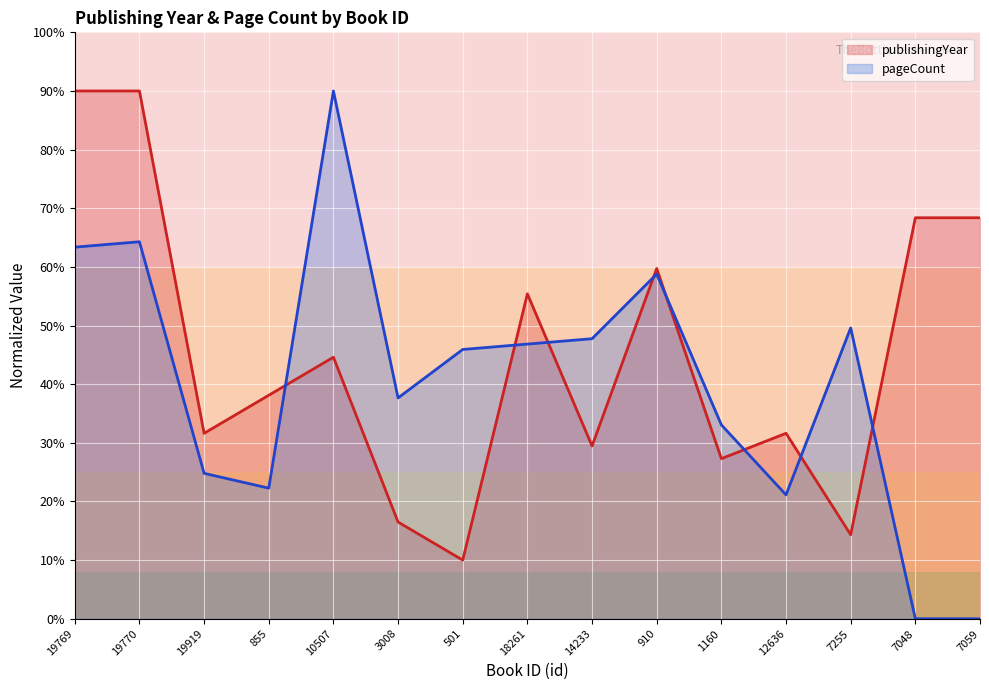

What value does the publishingYear series have at 12636?

31.6